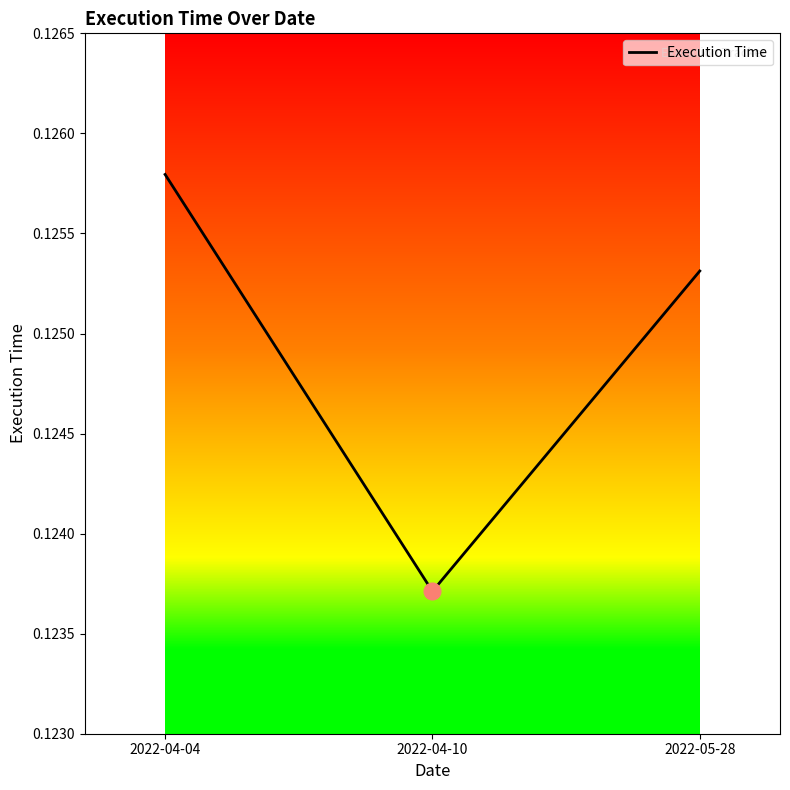

Which has a higher value, 2022-04-04 or 2022-04-10?

2022-04-04